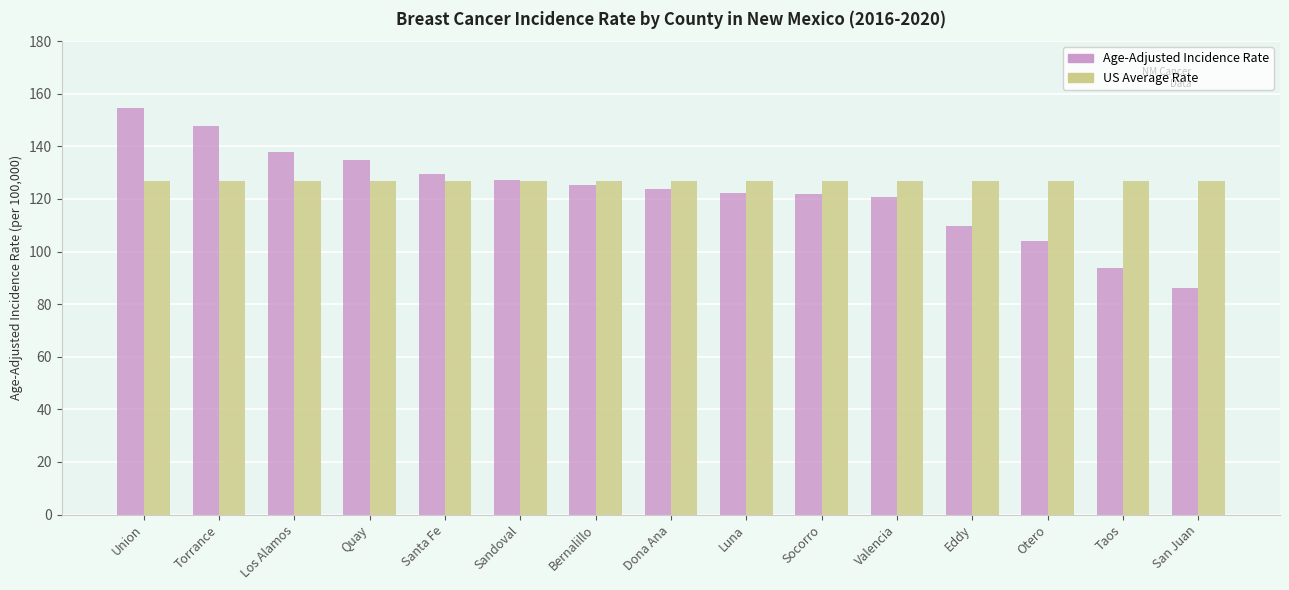

What are all the series names shown in the legend?

Age-Adjusted Incidence Rate, US Average Rate